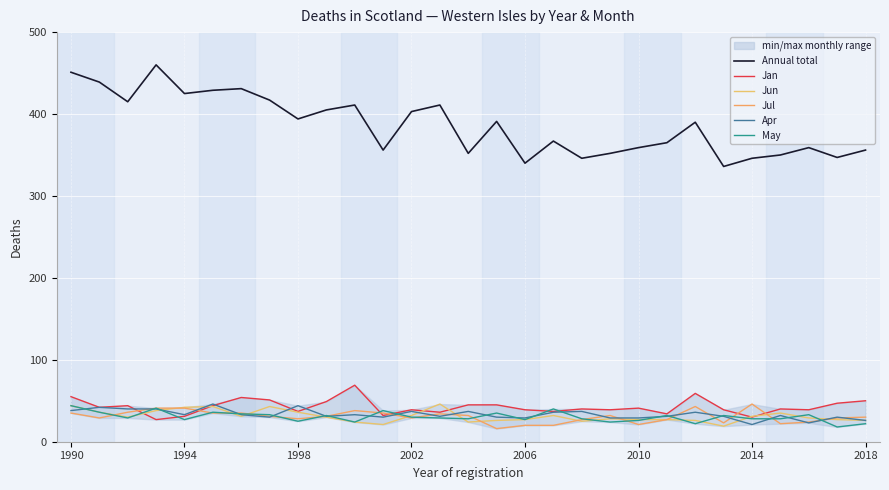

What value does the Apr series have at 11, to the nearest 5?

30